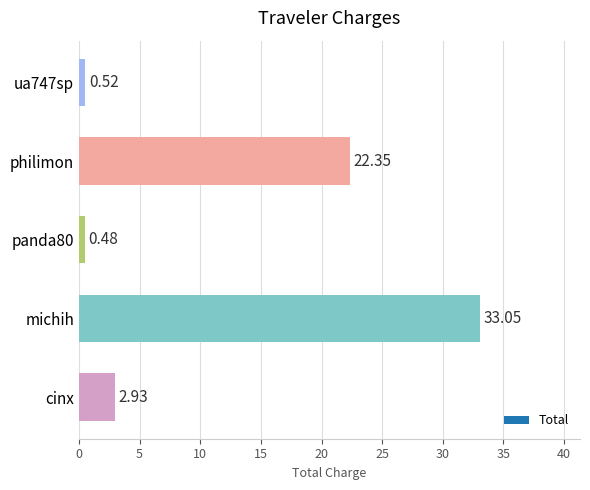

Rank the categories by value from lowest to highest.

panda80, ua747sp, cinx, philimon, michih